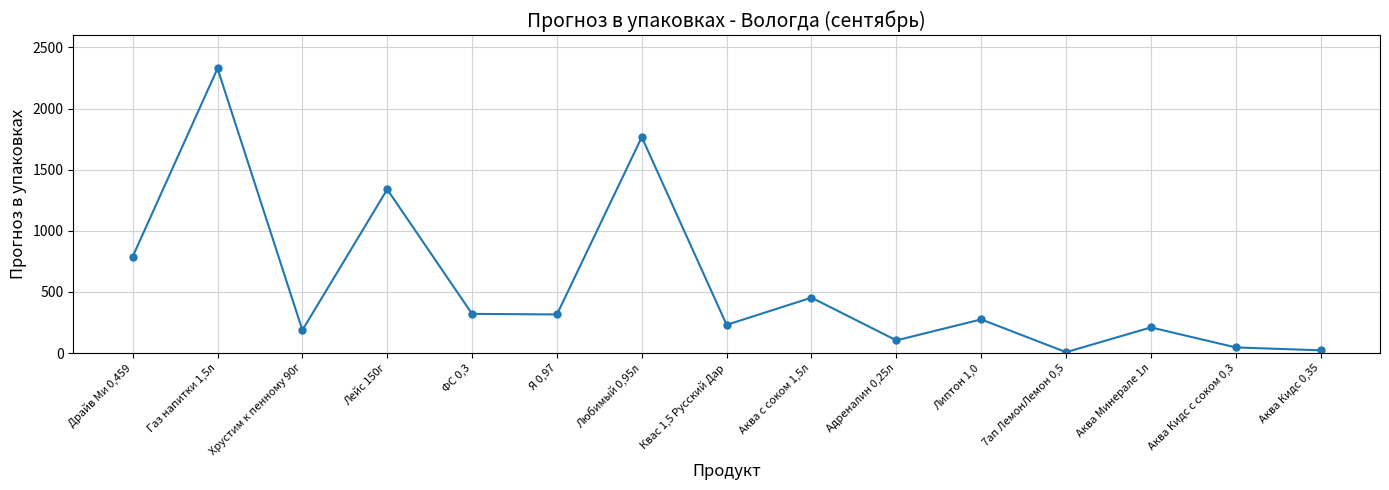

What is the difference between the maximum and second lowest values?

2304.2